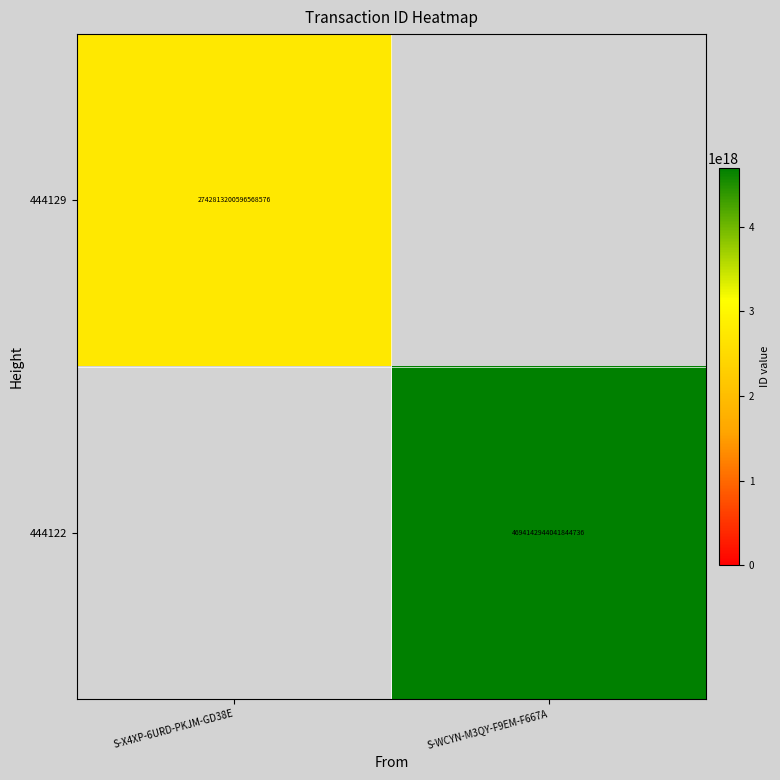

The value of 444122 at S-WCYN-M3QY-F9EM-F667A is 7704818246056963072. True or false?

False